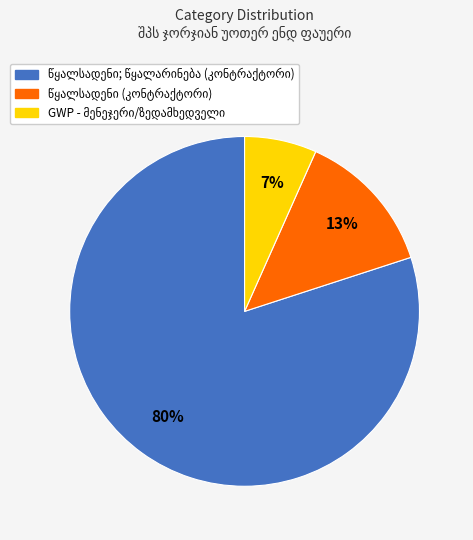

To the nearest percent, what is the average slice percentage?

33%